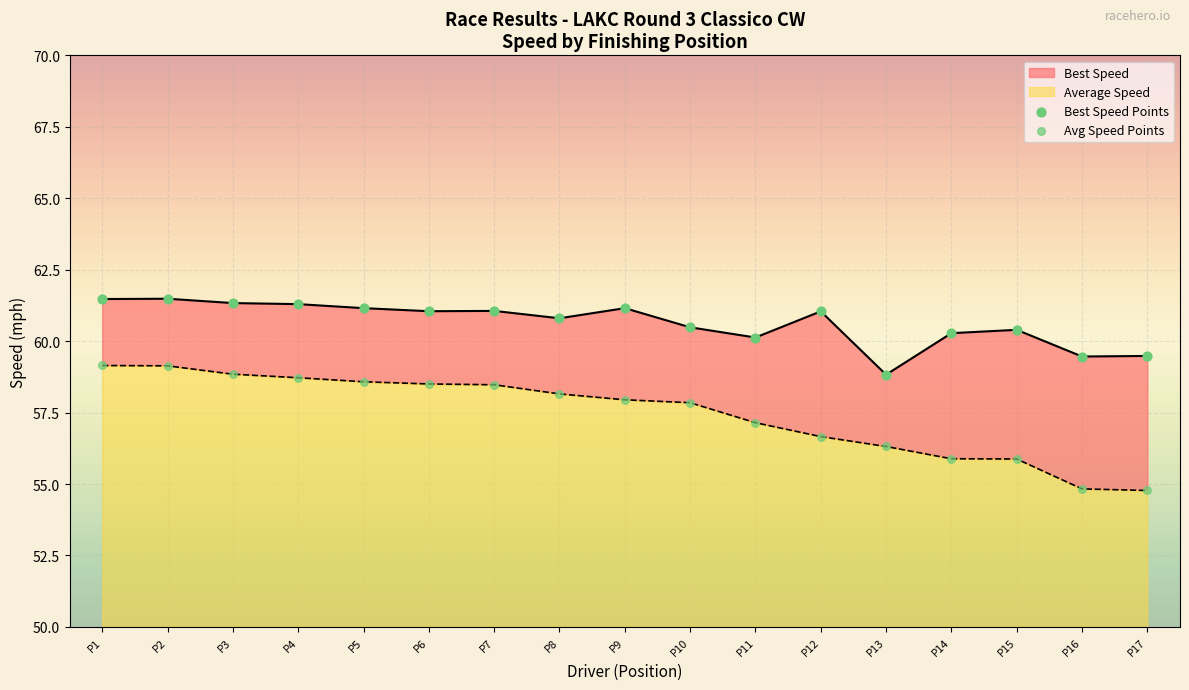

Which series contains the highest Y value?

Best Speed Points